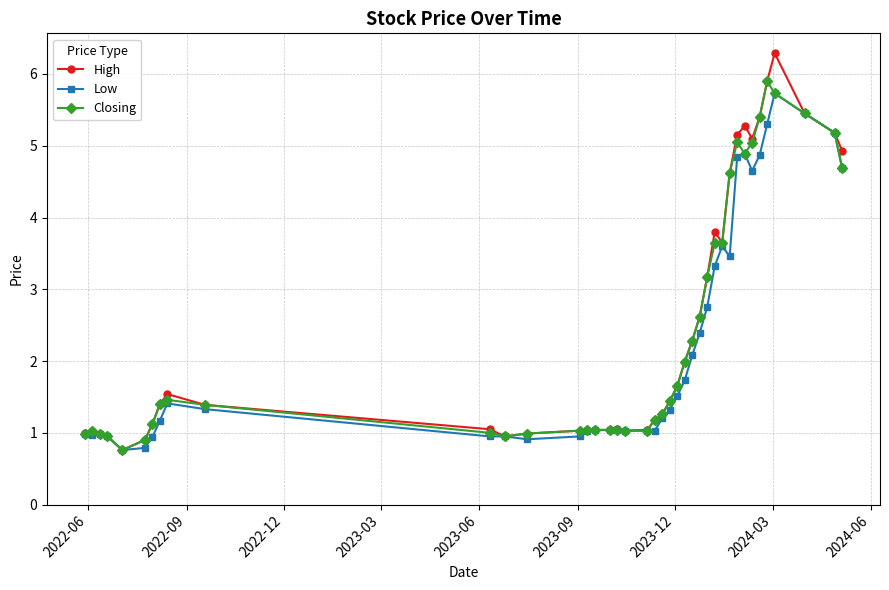

At how many categories does at least one series exceed 3?

13